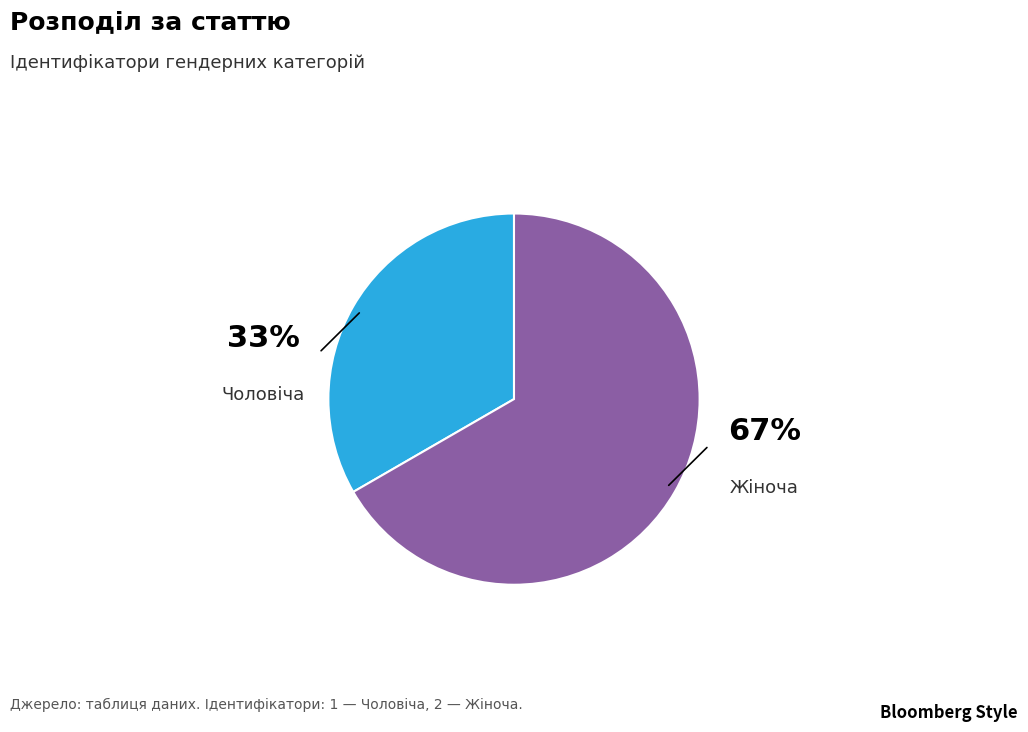

Rank the categories by value from highest to lowest.

Жіноча, Чоловіча